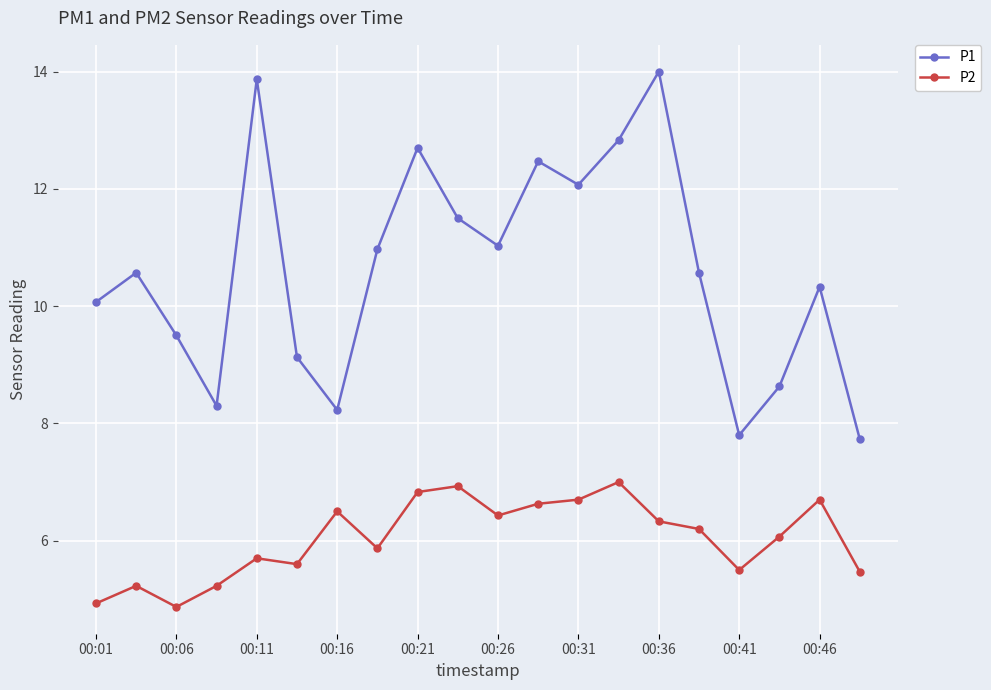

True or false: P2 and P1 cross at least once.

False